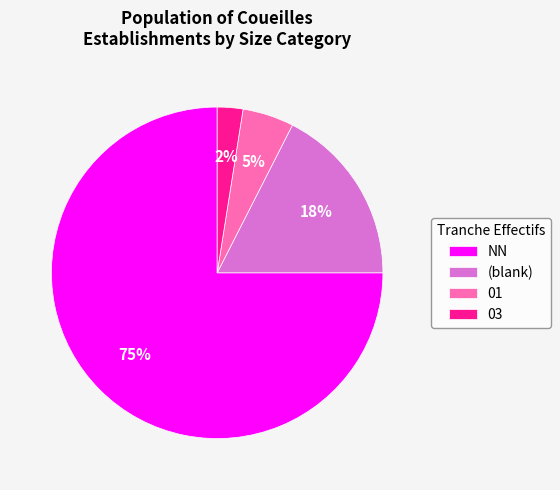

To the nearest percent, what is the average slice percentage?

25%